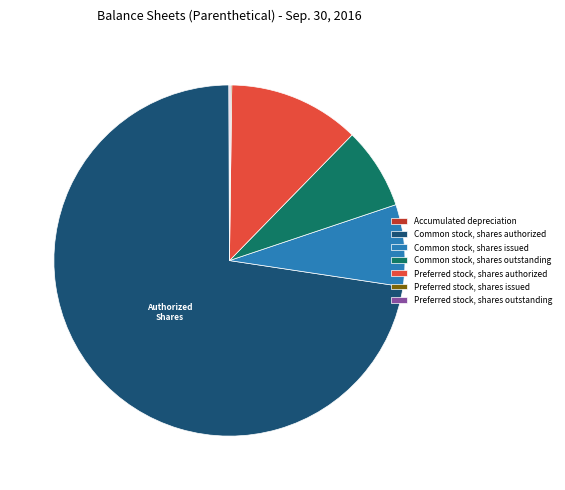

Between Common stock, shares authorized and Preferred stock, shares authorized, which is larger?

Common stock, shares authorized